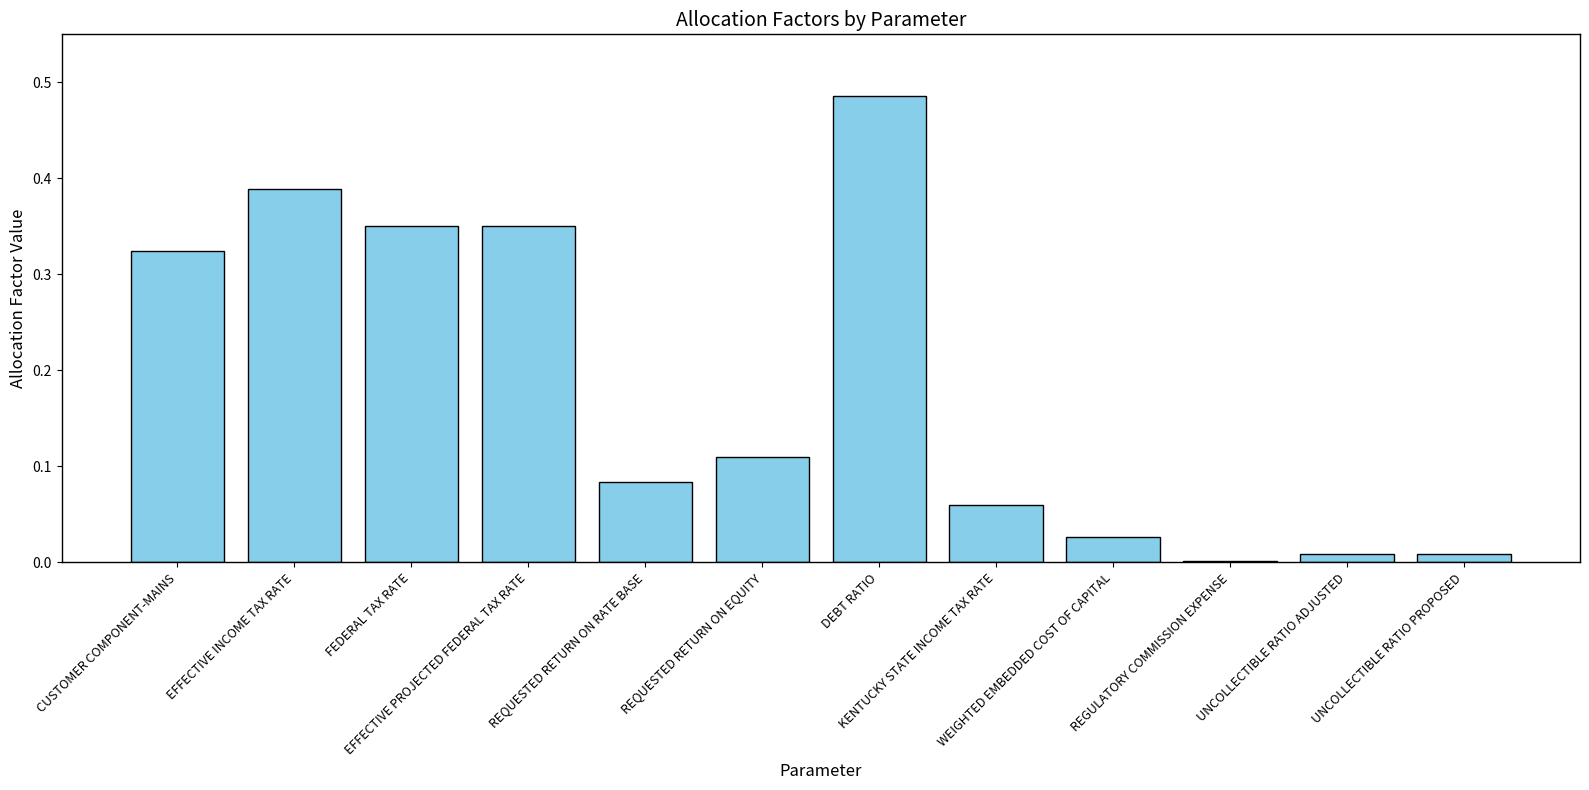

Which category has the highest value across all series?

DEBT RATIO